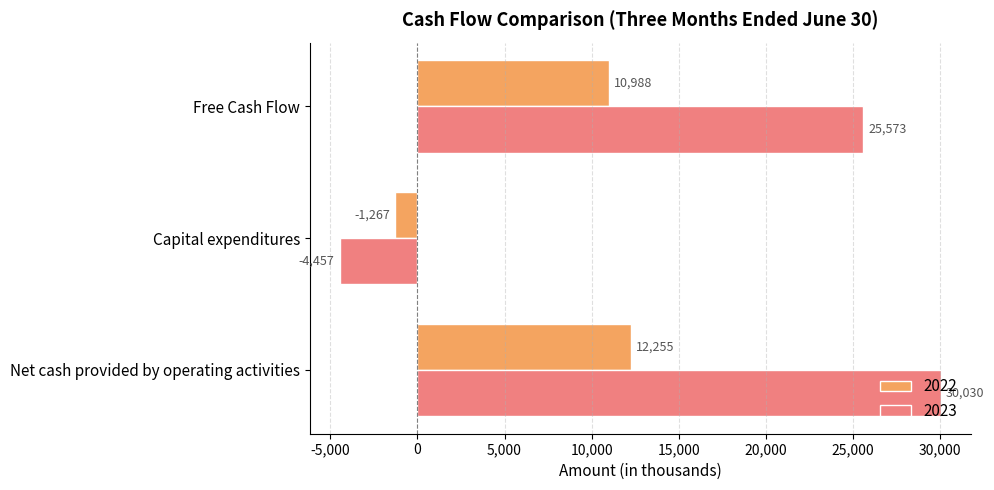

What are all the series names shown in the legend?

2022, 2023